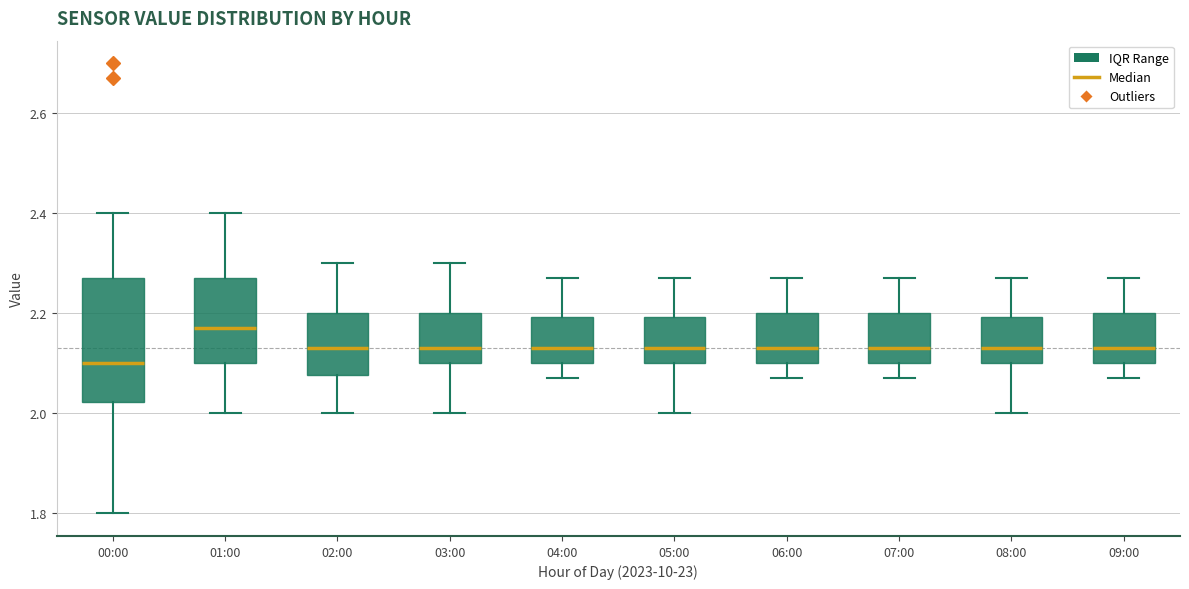

Which box has the lowest median line?

00:00